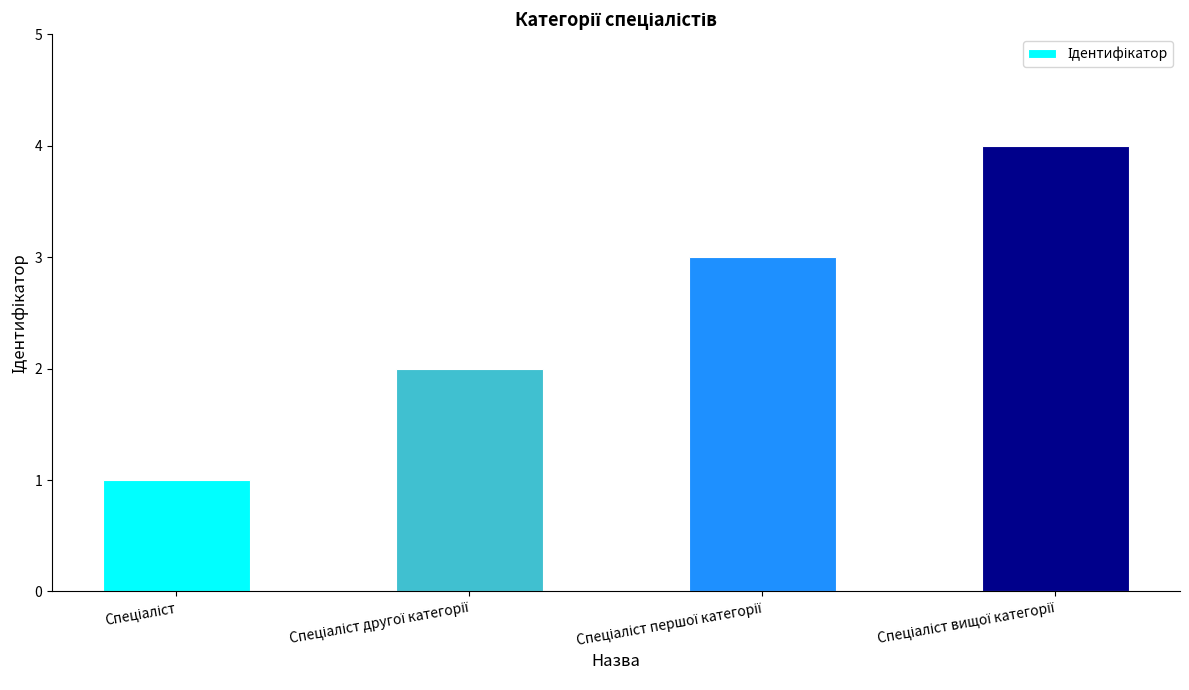

Count the values in the range 2 to 4.

3